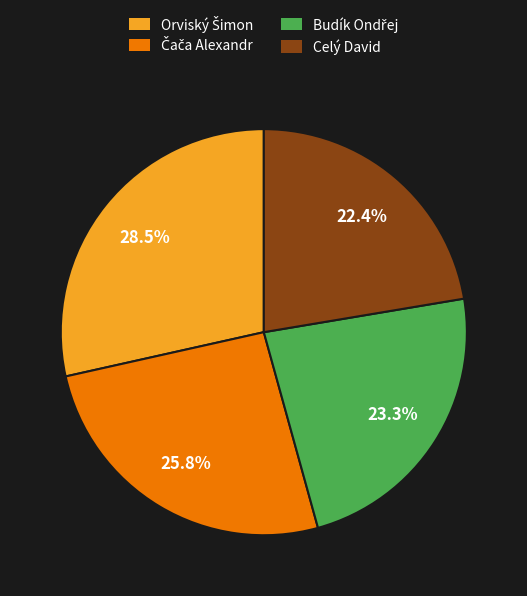

Is there any slice that represents more than half of the pie?

No